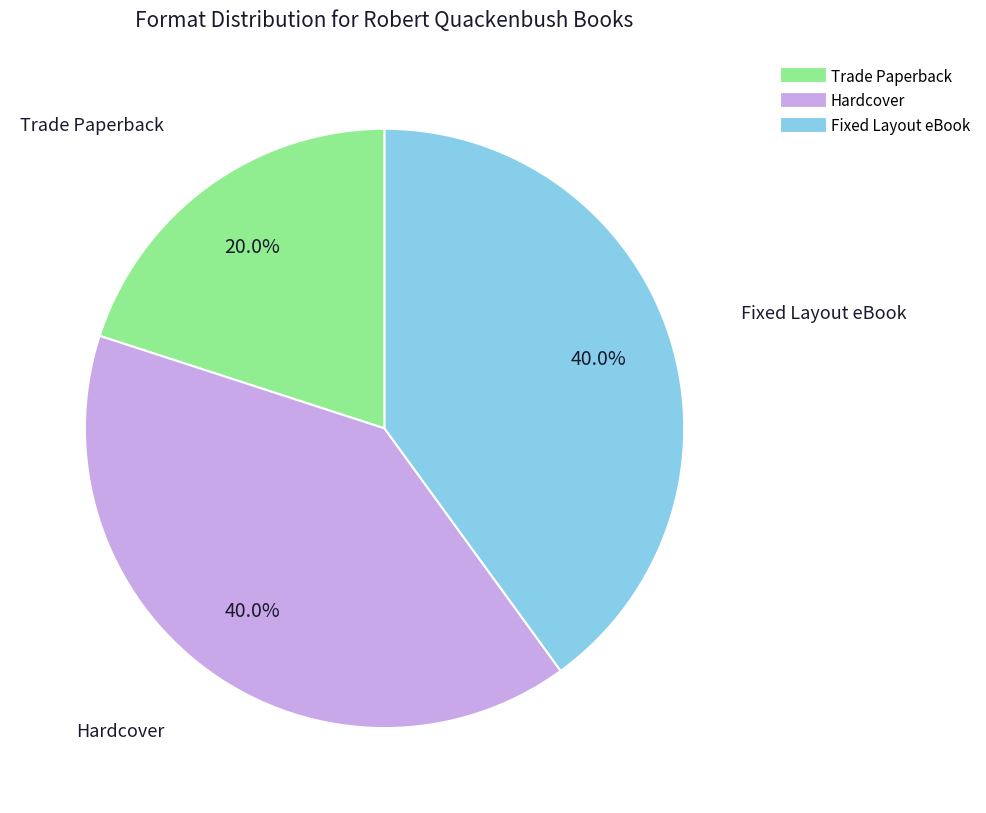

Do Hardcover and Fixed Layout eBook together represent more than half of the pie?

Yes